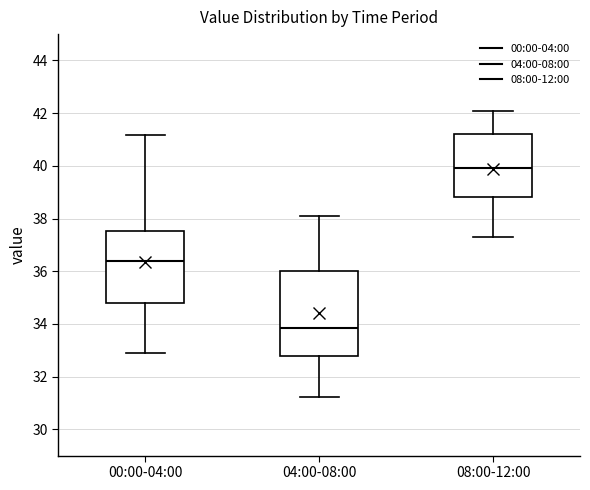

Reading left to right, transcribe this box plot: for each box, give where its median line is, the range the box spans, and where its two whiskers end, as read against the y-axis. The values are not printed on the chart, so give them approximately, as read against the axis.

00:00-04:00: median 36.4, box 34.8 to 37.6, whiskers 33.0 to 41.2
04:00-08:00: median 33.8, box 32.8 to 36.0, whiskers 31.2 to 38.2
08:00-12:00: median 40.0, box 38.8 to 41.2, whiskers 37.4 to 42.2